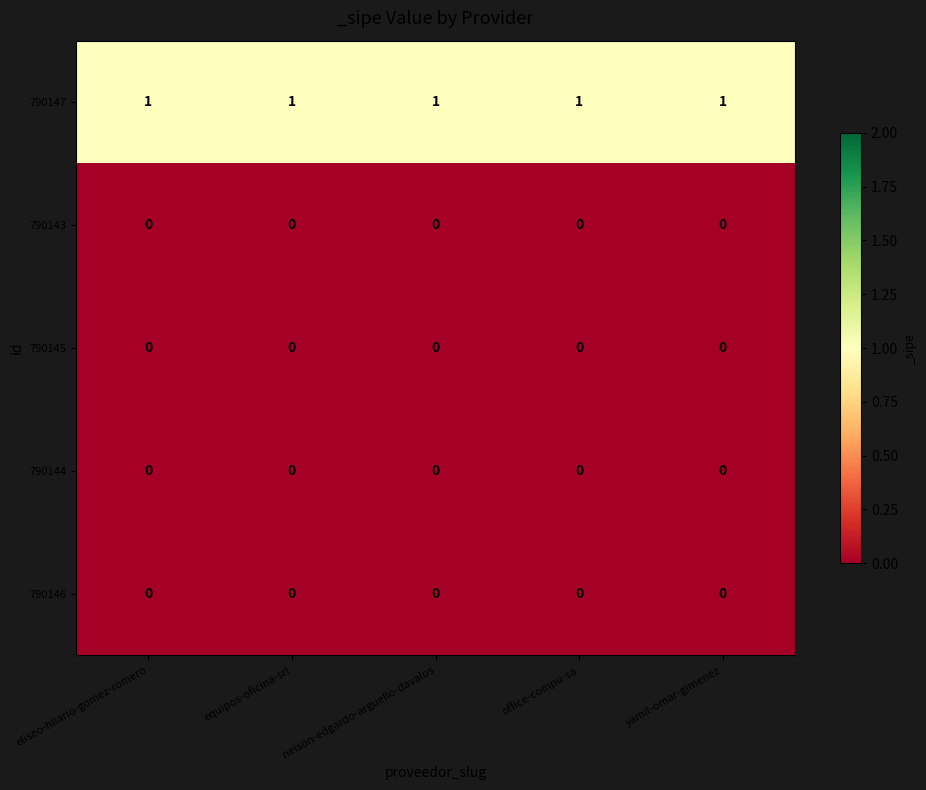

Which series has the largest total across all categories?

790147